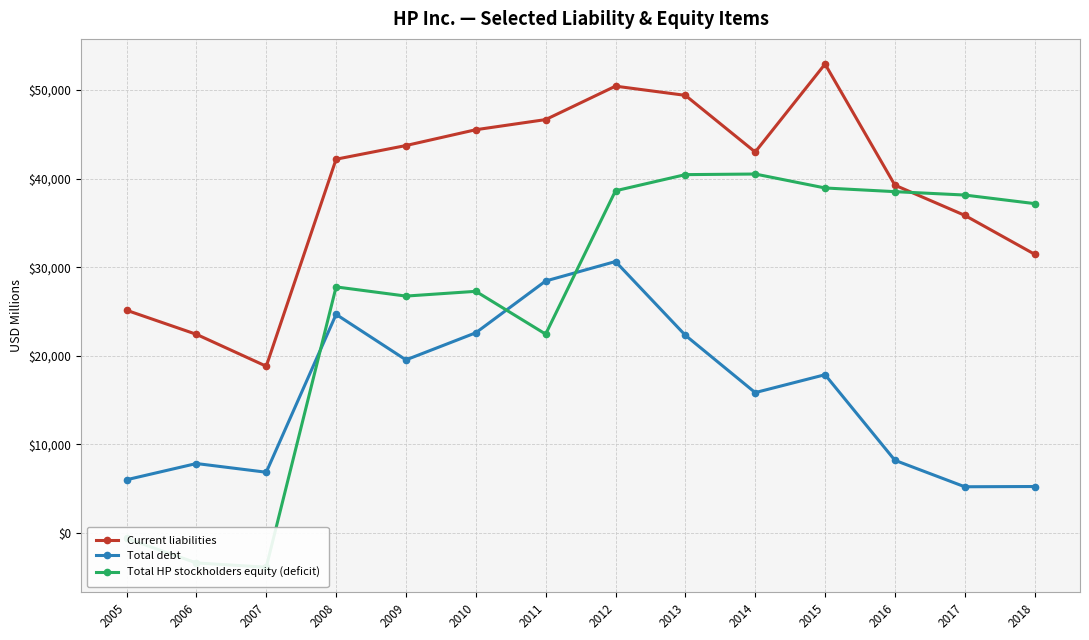

What are all the series names shown in the legend?

Current liabilities, Total debt, Total HP stockholders equity (deficit)